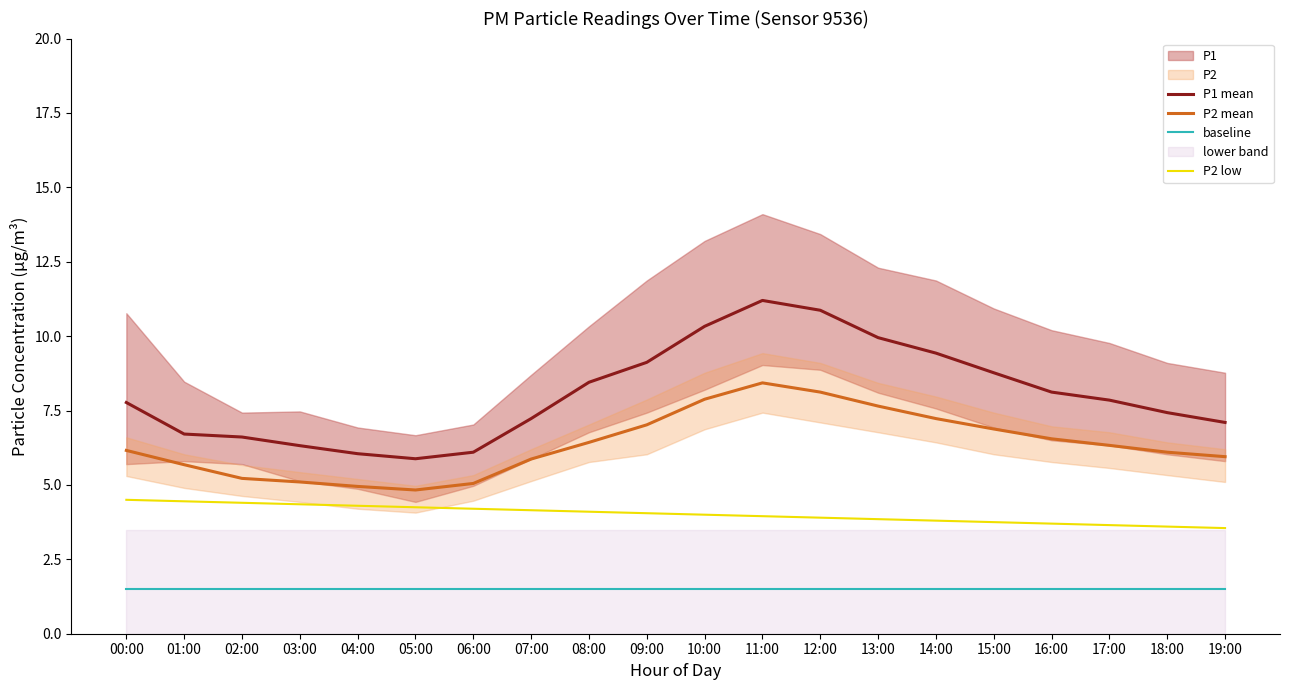

What is the spread (max minus min) of values at 14:00?

7.9